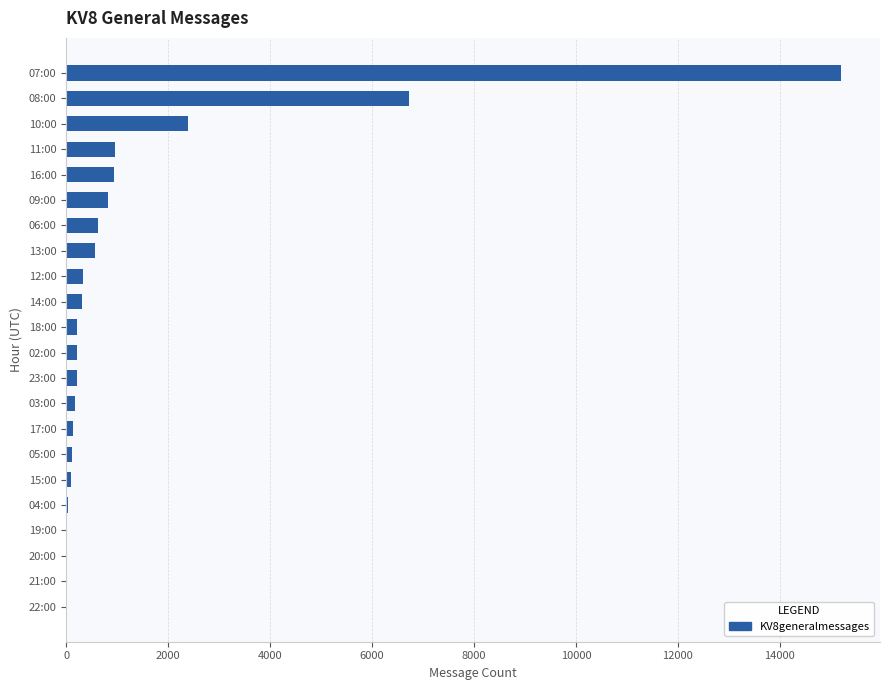

Where is the data nearest to the value 7605?

08:00